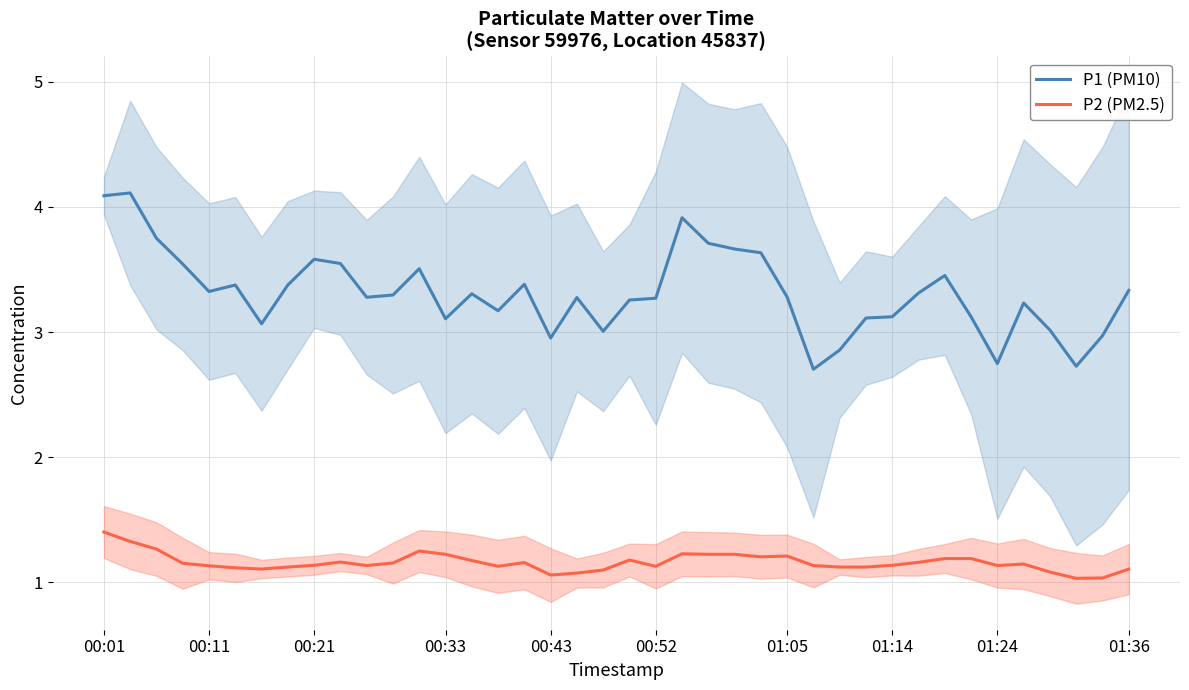

Is it true that P1 (PM10) equals 3.3 at 20?

True